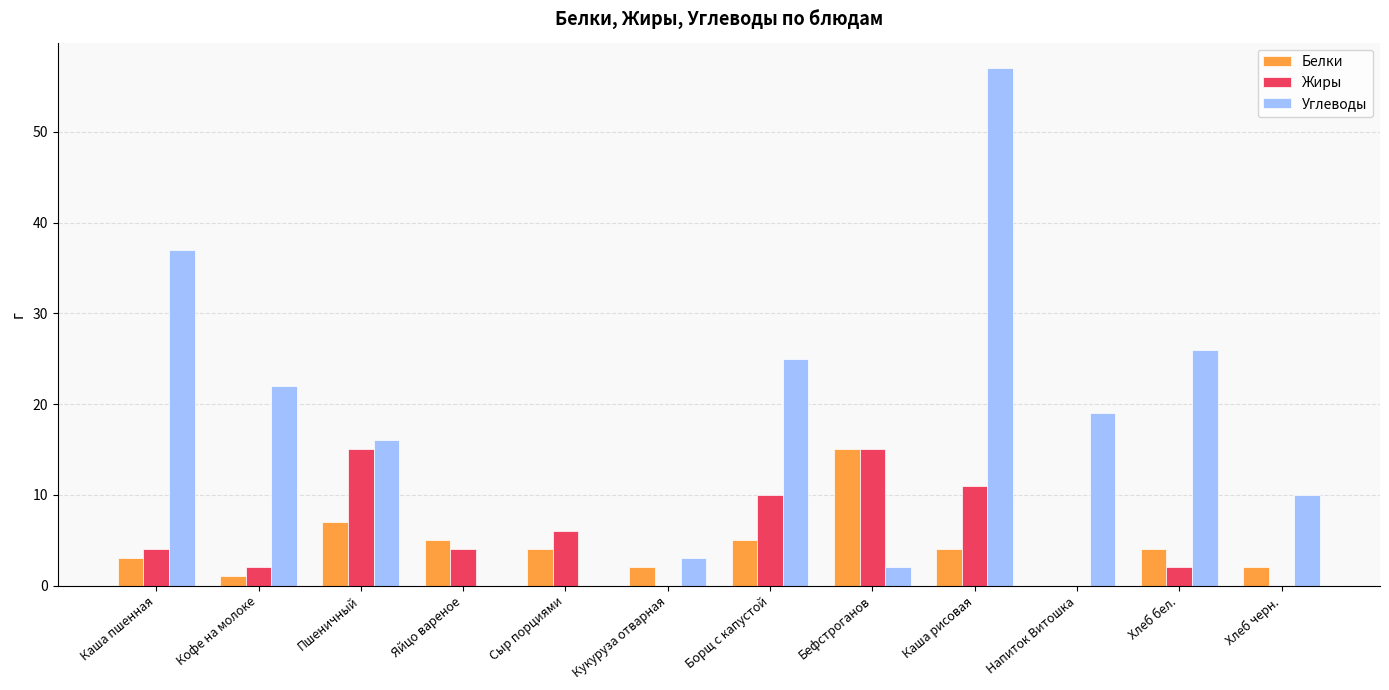

What is the sum of all Белки values?

52